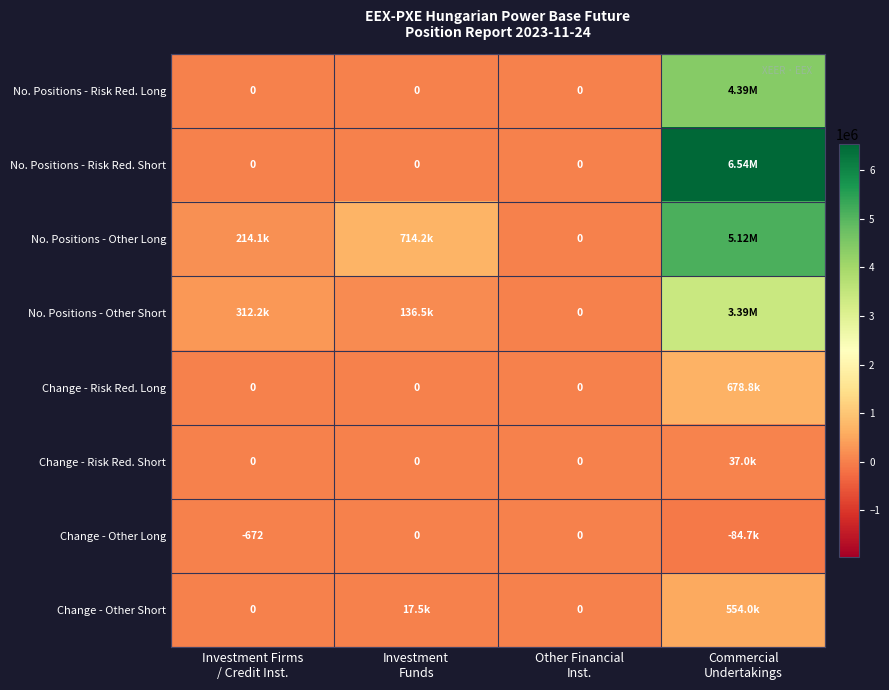

The Change - Risk Red. Long series shows 0 at Investment Firms / Credit Inst.. True or false?

True